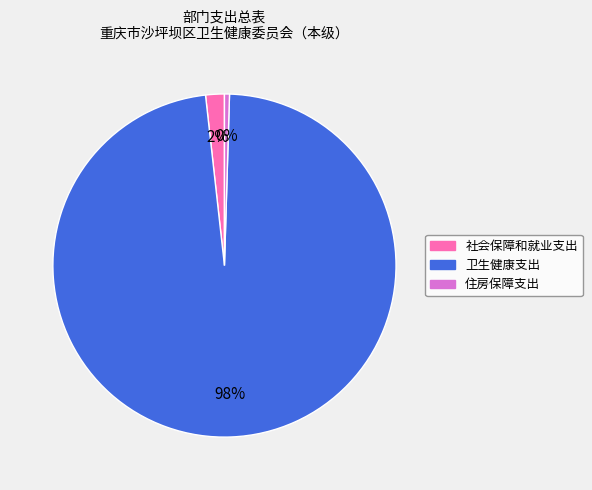

Is the sum of 住房保障支出 and 社会保障和就业支出 greater than half?

No